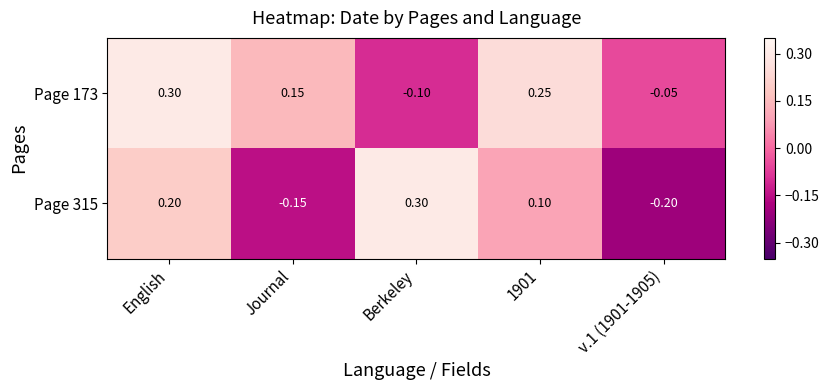

Is the value of Page 315 at Journal greater than the value of Page 173 at Berkeley?

No